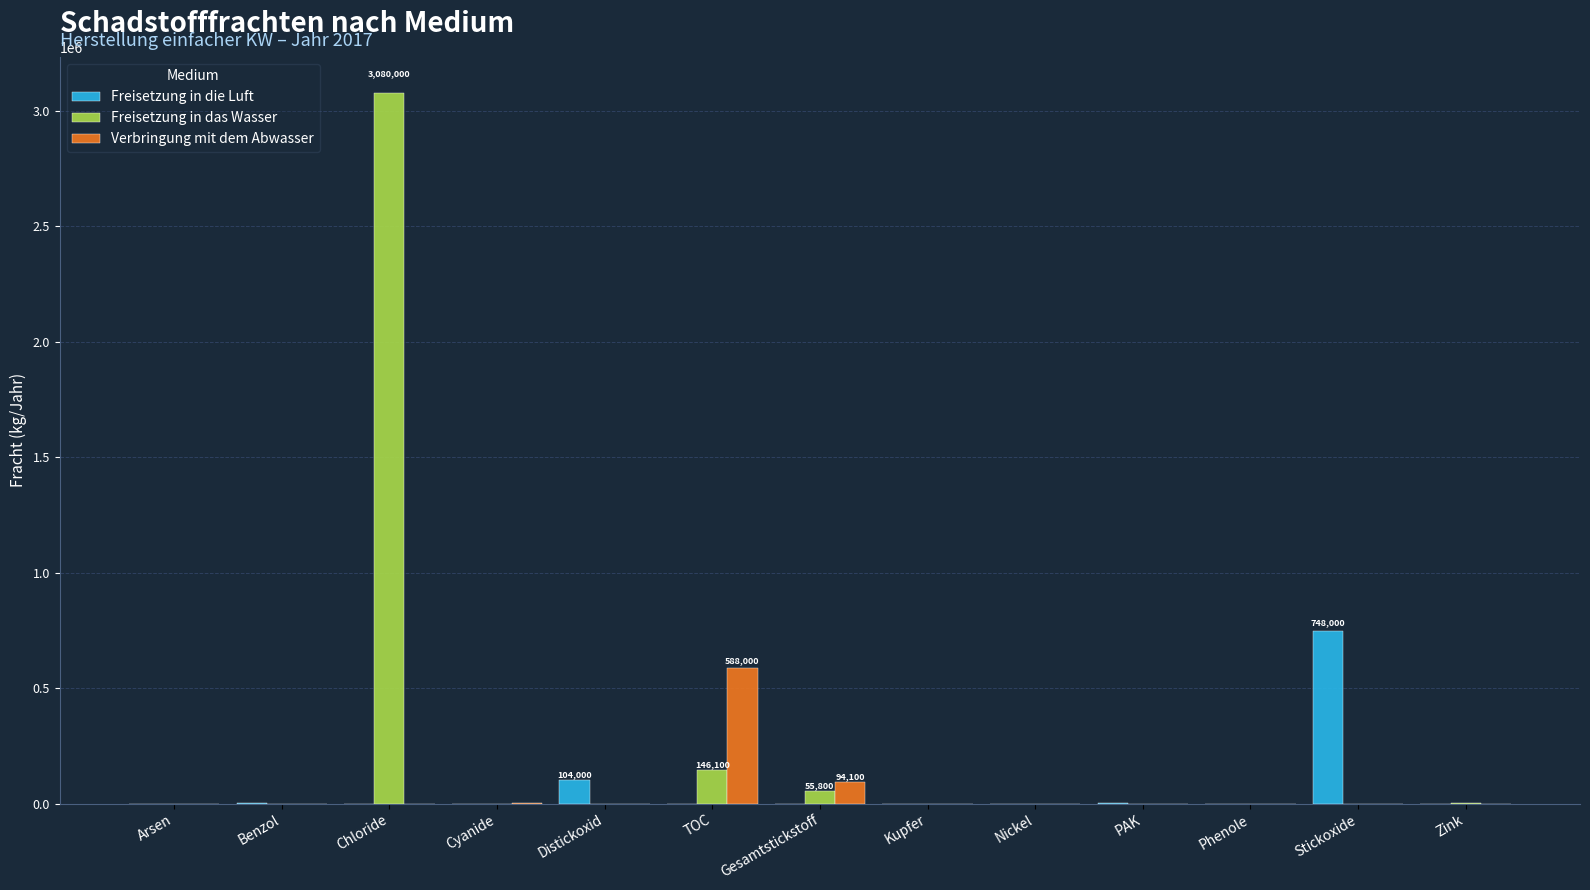

Which series has the largest total across all categories?

Freisetzung in das Wasser